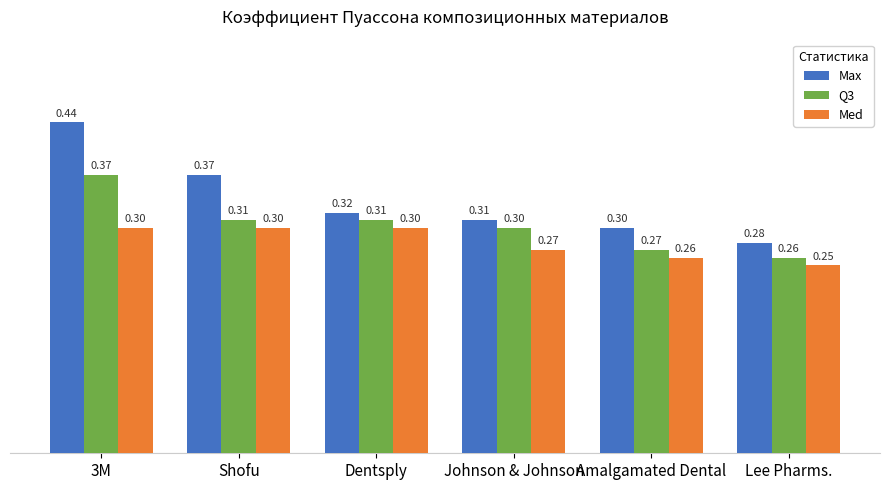

Which series changed the most between 3M and Shofu?

Max